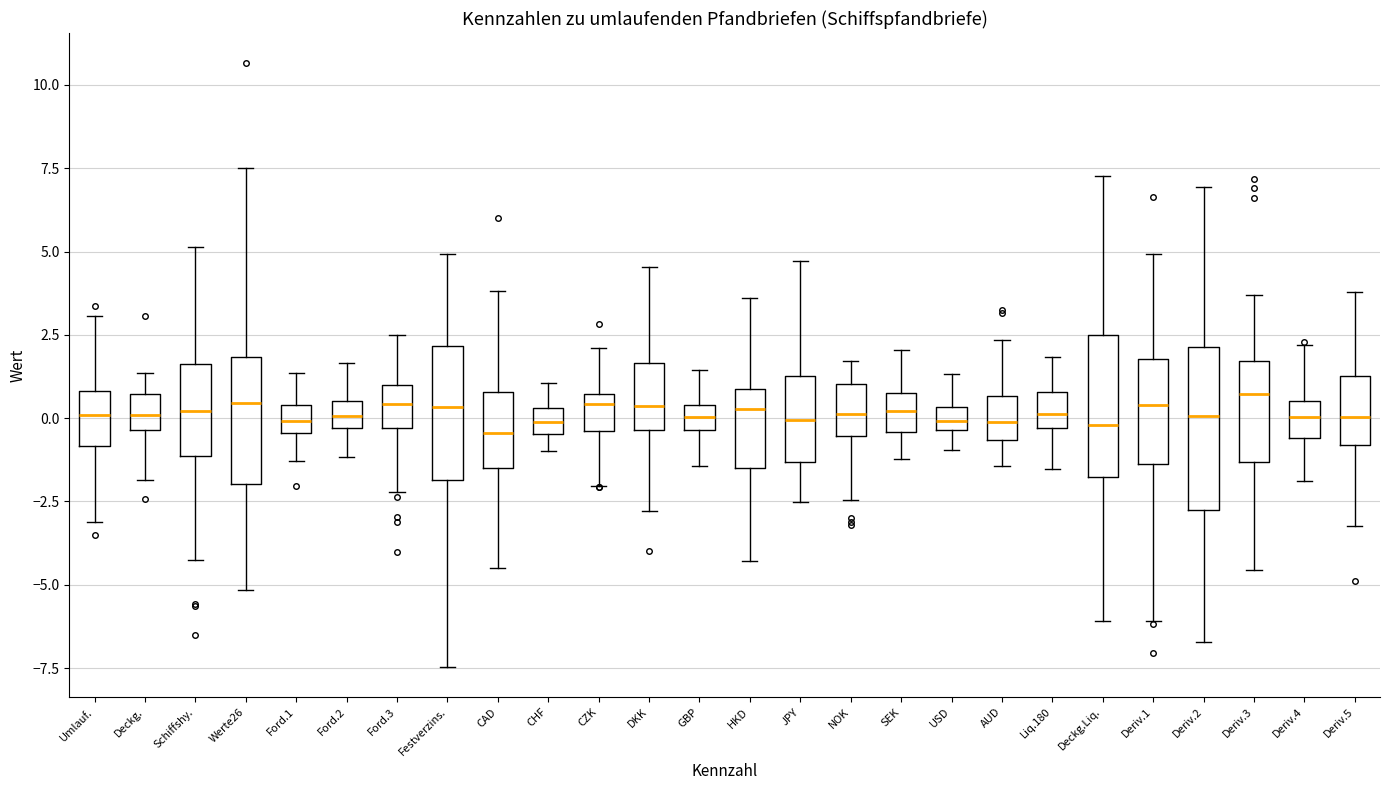

Where does the median line of the box for Deriv.5 sit on the y-axis? The values are not printed on the chart, so give them approximately, as read against the axis.

0.0